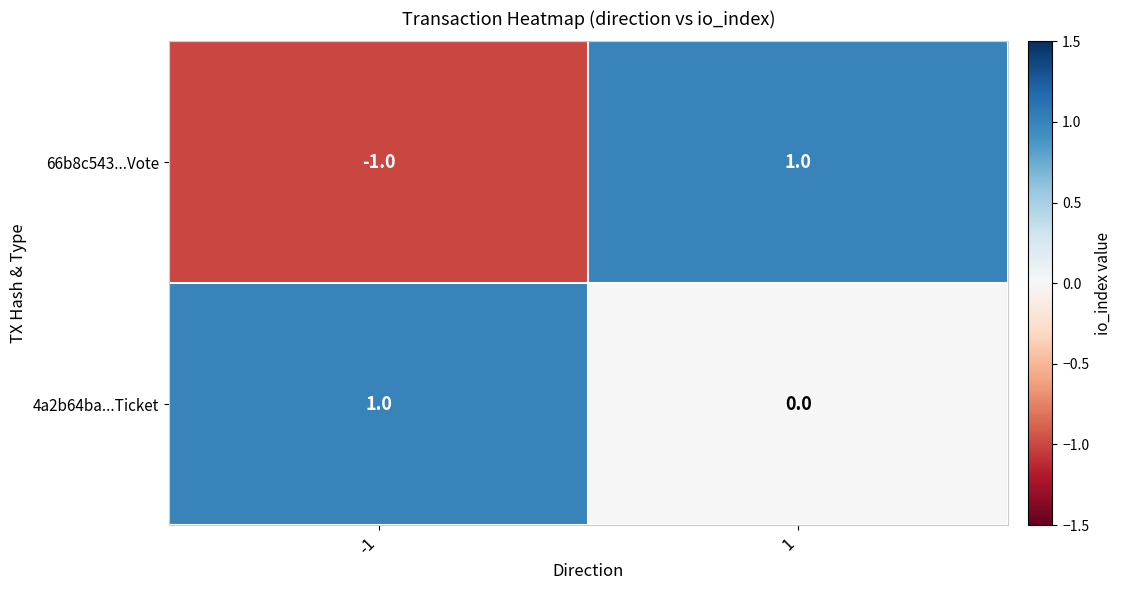

Rank the series at 1 from lowest to highest value.

4a2b64ba...Ticket, 66b8c543...Vote